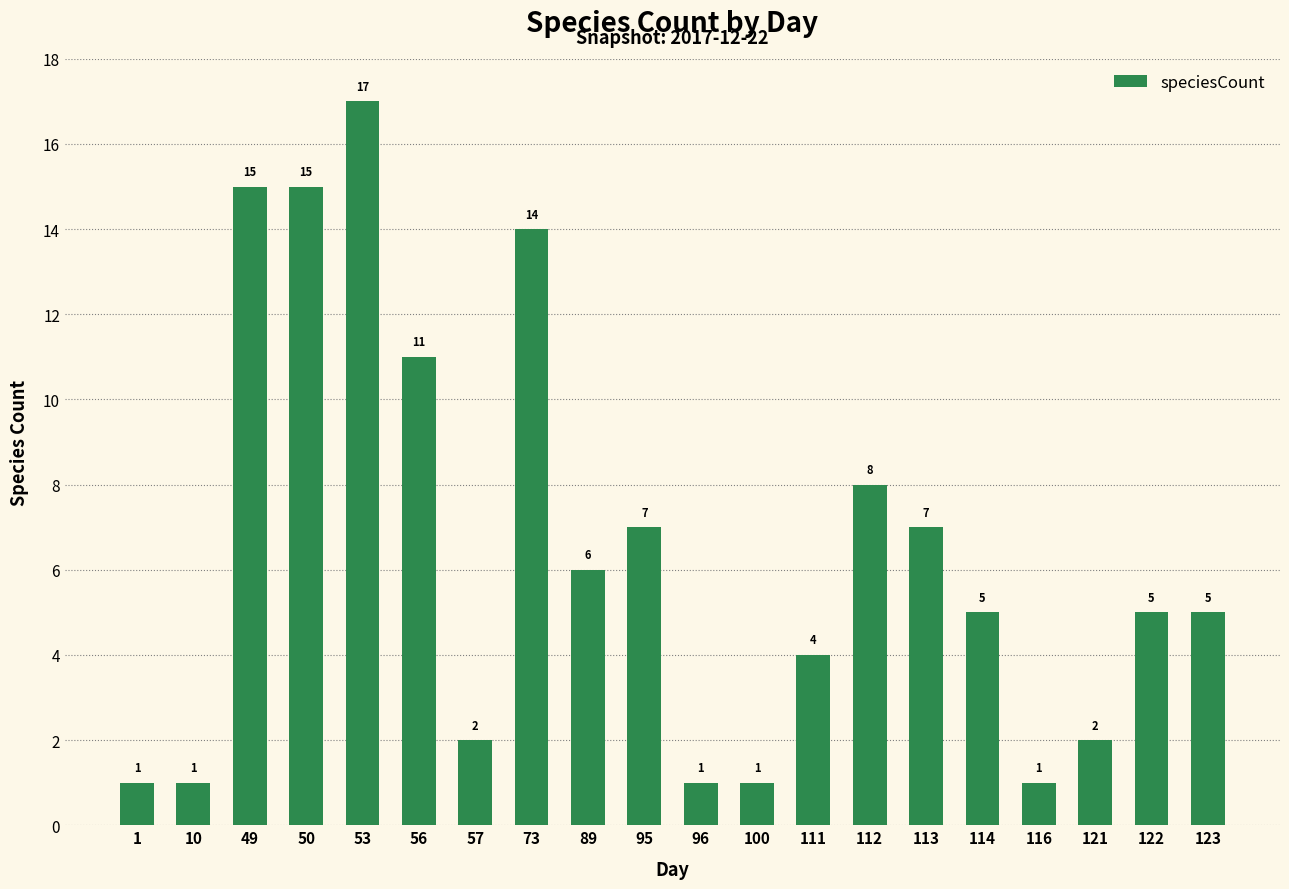

Reading left to right, transcribe all the data shown in this chart.

1	1	15	15	17	11	2	14	6	7	1	1	4	8	7	5	1	2	5	5